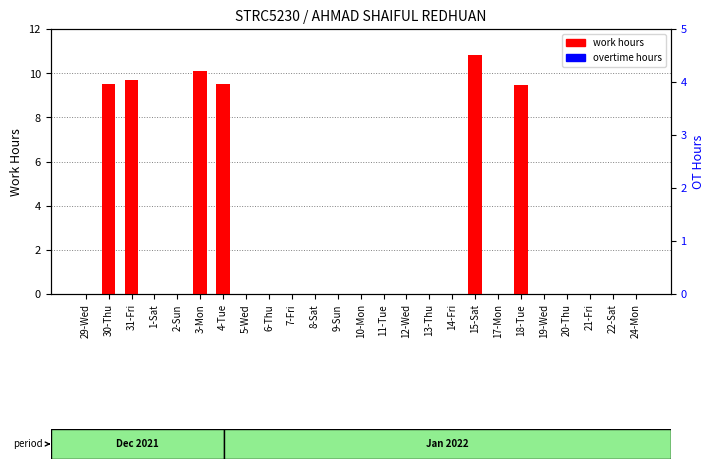

Reading left to right, list all the values displayed in this chart.

work hours: 29-Wed=0.0	30-Thu=9.5	31-Fri=9.7	1-Sat=0.0	2-Sun=0.0	3-Mon=10.1	4-Tue=9.5	5-Wed=0.0	6-Thu=0.0	7-Fri=0.0	8-Sat=0.0	9-Sun=0.0	10-Mon=0.0	11-Tue=0.0	12-Wed=0.0	13-Thu=0.0	14-Fri=0.0	15-Sat=10.8	17-Mon=0.0	18-Tue=9.4	19-Wed=0.0	20-Thu=0.0	21-Fri=0.0	22-Sat=0.0	24-Mon=0.0
overtime: 29-Wed=0.0	30-Thu=0.0	31-Fri=0.0	1-Sat=0.0	2-Sun=0.0	3-Mon=0.0	4-Tue=0.0	5-Wed=0.0	6-Thu=0.0	7-Fri=0.0	8-Sat=0.0	9-Sun=0.0	10-Mon=0.0	11-Tue=0.0	12-Wed=0.0	13-Thu=0.0	14-Fri=0.0	15-Sat=0.0	17-Mon=0.0	18-Tue=0.0	19-Wed=0.0	20-Thu=0.0	21-Fri=0.0	22-Sat=0.0	24-Mon=0.0